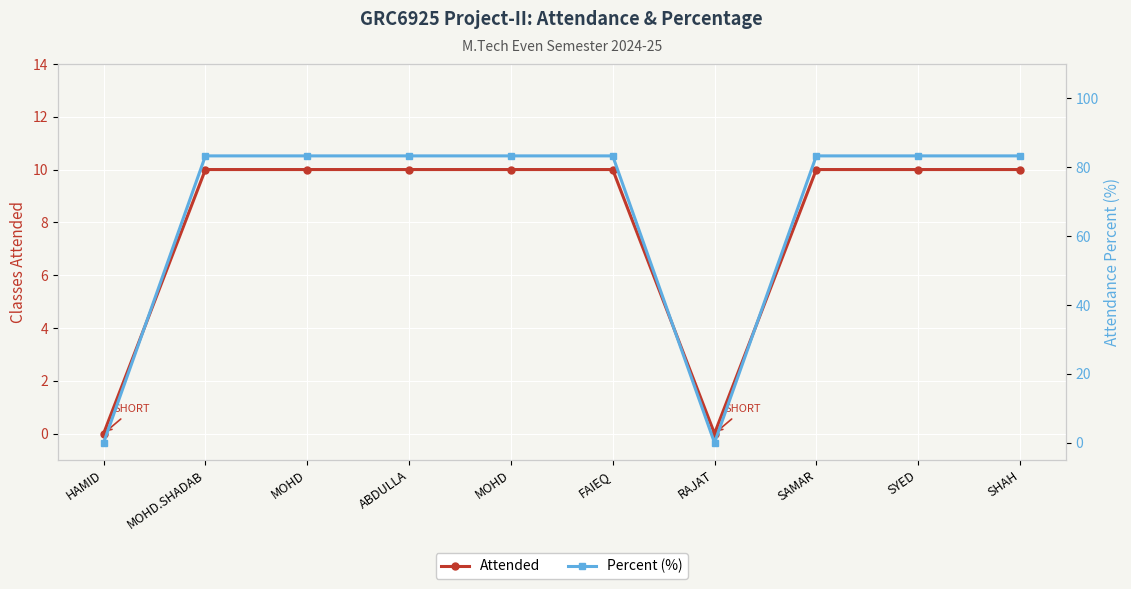

What is the sum of the Attended values at RAJAT and ABDULLA?

10.0